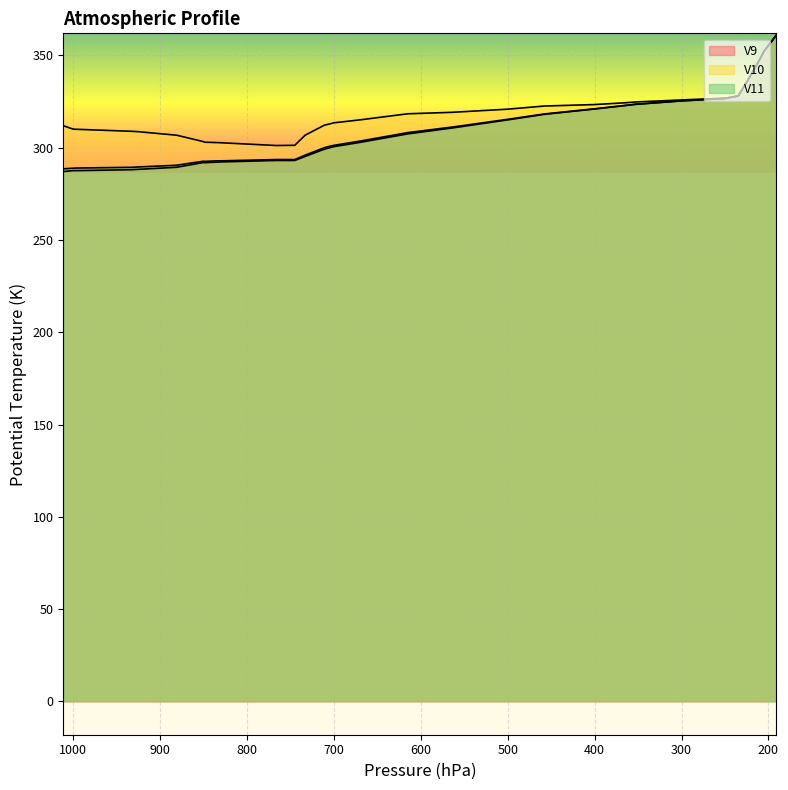

At 364, list the series in order from smallest to largest.

V9, V11, V10